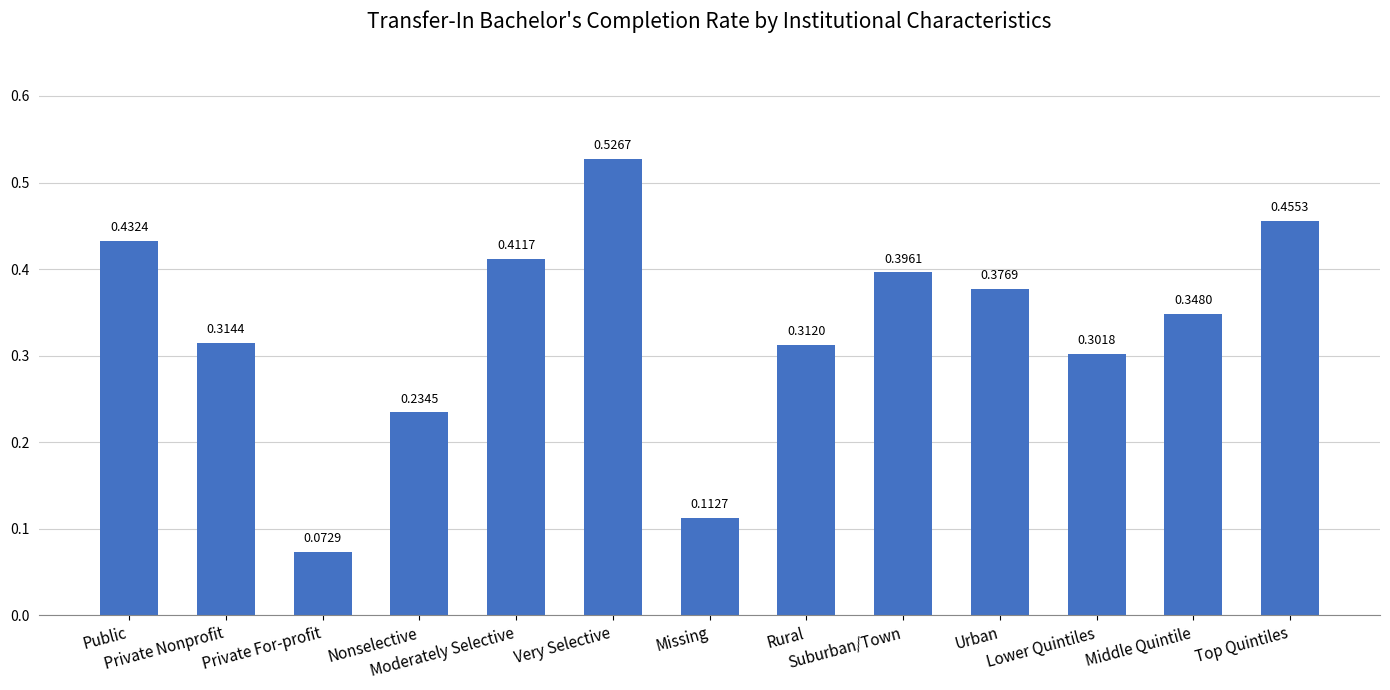

List the labels in order of value, largest first.

Very Selective, Top Quintiles, Public, Moderately Selective, Suburban/Town, Urban, Middle Quintile, Private Nonprofit, Rural, Lower Quintiles, Nonselective, Missing, Private For-profit